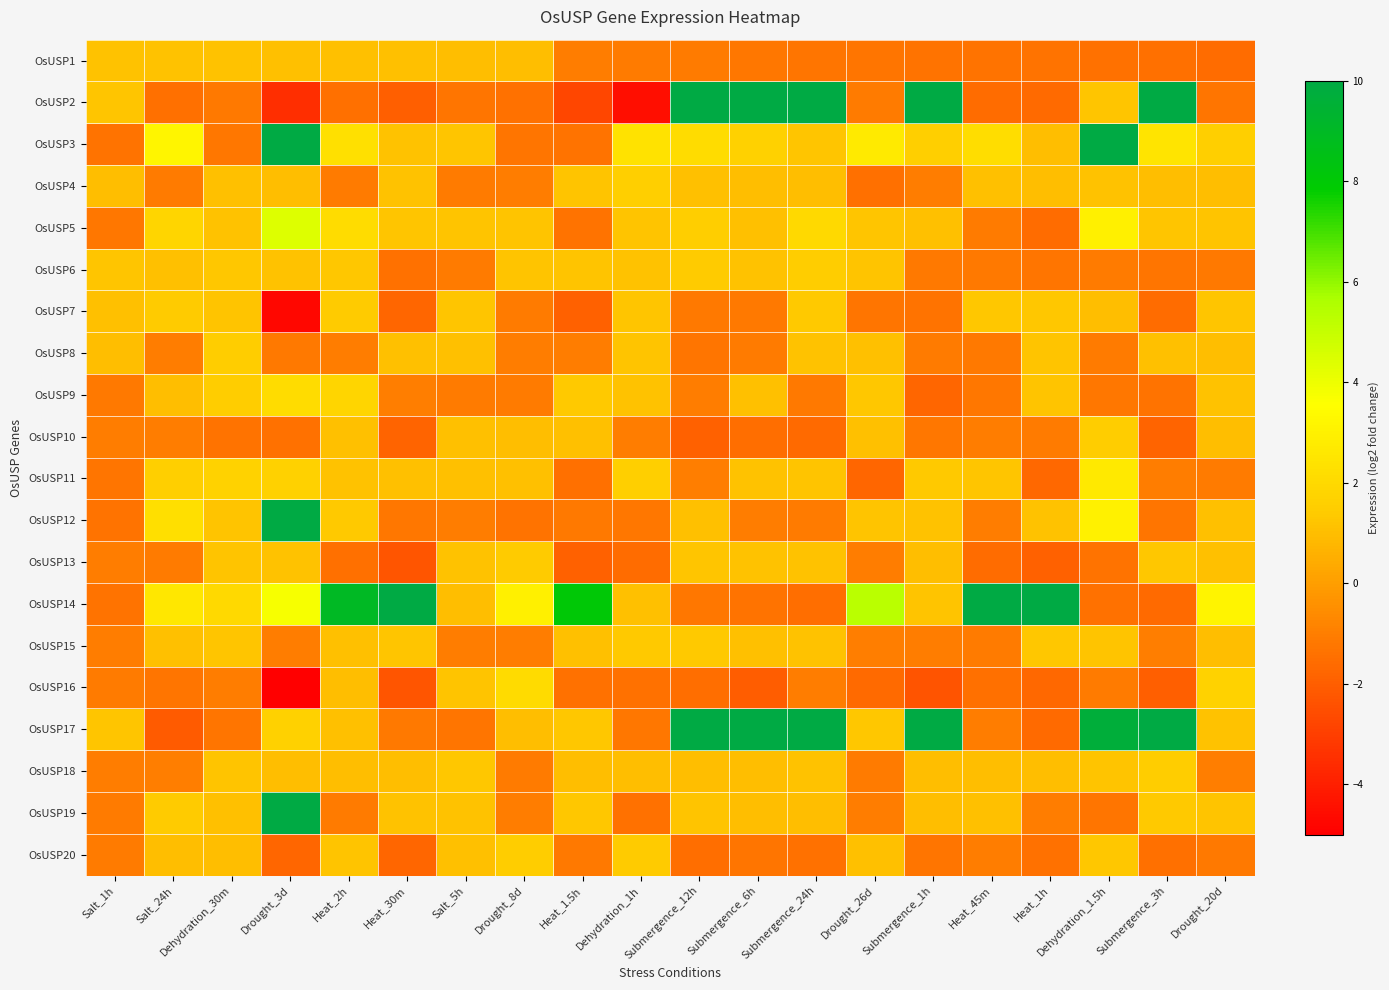

Reading left to right, what are all the values shown in this chart?

OsUSP1: Salt_1h=1.2	Salt_24h=1.1	Dehydration_30m=1.1	Drought_3d=1.1	Heat_2h=1.1	Heat_30m=1.1	Salt_5h=1.0	Drought_8d=1.0	Heat_1.5h=-1.1	Dehydration_1h=-1.1	Submergence_12h=-1.1	Submergence_6h=-1.2	Submergence_24h=-1.3	Drought_26d=-1.3	Submergence_1h=-1.3	Heat_45m=-1.3	Heat_1h=-1.4	Dehydration_1.5h=-1.4	Submergence_3h=-1.5	Drought_20d=-1.6
OsUSP2: Salt_1h=1.3	Salt_24h=-1.5	Dehydration_30m=-1.1	Drought_3d=-3.5	Heat_2h=-1.4	Heat_30m=-2.0	Salt_5h=-1.3	Drought_8d=-1.4	Heat_1.5h=-2.7	Dehydration_1h=-4.5	Submergence_12h=10.0	Submergence_6h=10.0	Submergence_24h=10.0	Drought_26d=-1.1	Submergence_1h=10.0	Heat_45m=-1.6	Heat_1h=-1.6	Dehydration_1.5h=1.3	Submergence_3h=10.0	Drought_20d=-1.3
OsUSP3: Salt_1h=-1.3	Salt_24h=3.1	Dehydration_30m=-1.2	Drought_3d=10.0	Heat_2h=2.3	Heat_30m=1.1	Salt_5h=1.2	Drought_8d=-1.3	Heat_1.5h=-1.3	Dehydration_1h=2.4	Submergence_12h=2.1	Submergence_6h=1.6	Submergence_24h=1.2	Drought_26d=2.7	Submergence_1h=1.6	Heat_45m=2.2	Heat_1h=1.0	Dehydration_1.5h=10.0	Submergence_3h=2.5	Drought_20d=1.6
OsUSP4: Salt_1h=1.0	Salt_24h=-1.1	Dehydration_30m=1.0	Drought_3d=1.0	Heat_2h=-1.1	Heat_30m=1.1	Salt_5h=-1.1	Drought_8d=-1.0	Heat_1.5h=1.2	Dehydration_1h=1.6	Submergence_12h=1.0	Submergence_6h=1.0	Submergence_24h=1.0	Drought_26d=-1.4	Submergence_1h=-1.0	Heat_45m=1.1	Heat_1h=1.0	Dehydration_1.5h=1.1	Submergence_3h=1.0	Drought_20d=1.0
OsUSP5: Salt_1h=-1.2	Salt_24h=1.8	Dehydration_30m=1.1	Drought_3d=4.4	Heat_2h=2.1	Heat_30m=1.2	Salt_5h=1.2	Drought_8d=1.2	Heat_1.5h=-1.3	Dehydration_1h=1.2	Submergence_12h=1.6	Submergence_6h=1.1	Submergence_24h=2.0	Drought_26d=1.3	Submergence_1h=1.0	Heat_45m=-1.1	Heat_1h=-1.6	Dehydration_1.5h=3.0	Submergence_3h=1.2	Drought_20d=1.2
OsUSP6: Salt_1h=1.2	Salt_24h=1.1	Dehydration_30m=1.3	Drought_3d=1.1	Heat_2h=1.3	Heat_30m=-1.4	Salt_5h=-1.1	Drought_8d=1.2	Heat_1.5h=1.2	Dehydration_1h=1.1	Submergence_12h=1.4	Submergence_6h=1.1	Submergence_24h=1.5	Drought_26d=1.2	Submergence_1h=-1.2	Heat_45m=-1.2	Heat_1h=-1.3	Dehydration_1.5h=-1.1	Submergence_3h=-1.3	Drought_20d=-1.2
OsUSP7: Salt_1h=1.0	Salt_24h=1.4	Dehydration_30m=1.2	Drought_3d=-4.8	Heat_2h=1.4	Heat_30m=-1.7	Salt_5h=1.2	Drought_8d=-1.1	Heat_1.5h=-2.0	Dehydration_1h=1.2	Submergence_12h=-1.2	Submergence_6h=-1.1	Submergence_24h=1.3	Drought_26d=-1.3	Submergence_1h=-1.4	Heat_45m=1.3	Heat_1h=1.3	Dehydration_1.5h=1.0	Submergence_3h=-1.6	Drought_20d=1.2
OsUSP8: Salt_1h=1.0	Salt_24h=-1.0	Dehydration_30m=1.5	Drought_3d=-1.2	Heat_2h=-1.1	Heat_30m=1.0	Salt_5h=1.1	Drought_8d=-1.1	Heat_1.5h=-1.0	Dehydration_1h=1.2	Submergence_12h=-1.3	Submergence_6h=-1.1	Submergence_24h=1.1	Drought_26d=1.1	Submergence_1h=-1.1	Heat_45m=-1.1	Heat_1h=1.2	Dehydration_1.5h=-1.1	Submergence_3h=1.1	Drought_20d=1.0
OsUSP9: Salt_1h=-1.2	Salt_24h=1.0	Dehydration_30m=1.5	Drought_3d=2.1	Heat_2h=1.8	Heat_30m=-1.0	Salt_5h=-1.1	Drought_8d=-1.1	Heat_1.5h=1.4	Dehydration_1h=1.1	Submergence_12h=-1.1	Submergence_6h=1.1	Submergence_24h=-1.2	Drought_26d=1.3	Submergence_1h=-1.7	Heat_45m=-1.2	Heat_1h=1.2	Dehydration_1.5h=-1.2	Submergence_3h=-1.3	Drought_20d=1.1
OsUSP10: Salt_1h=-1.0	Salt_24h=-1.1	Dehydration_30m=-1.4	Drought_3d=-1.4	Heat_2h=1.1	Heat_30m=-1.8	Salt_5h=1.1	Drought_8d=1.0	Heat_1.5h=1.1	Dehydration_1h=-1.1	Submergence_12h=-1.9	Submergence_6h=-1.5	Submergence_24h=-1.7	Drought_26d=1.1	Submergence_1h=-1.2	Heat_45m=-1.0	Heat_1h=-1.1	Dehydration_1.5h=1.5	Submergence_3h=-1.8	Drought_20d=1.0
OsUSP11: Salt_1h=-1.3	Salt_24h=1.6	Dehydration_30m=1.7	Drought_3d=1.7	Heat_2h=1.1	Heat_30m=1.1	Salt_5h=1.0	Drought_8d=1.1	Heat_1.5h=-1.5	Dehydration_1h=1.6	Submergence_12h=-1.0	Submergence_6h=1.1	Submergence_24h=1.2	Drought_26d=-1.8	Submergence_1h=1.3	Heat_45m=1.2	Heat_1h=-1.7	Dehydration_1.5h=2.6	Submergence_3h=-1.1	Drought_20d=-1.1
OsUSP12: Salt_1h=-1.3	Salt_24h=2.2	Dehydration_30m=1.2	Drought_3d=10.0	Heat_2h=1.3	Heat_30m=-1.2	Salt_5h=-1.0	Drought_8d=-1.3	Heat_1.5h=-1.1	Dehydration_1h=-1.2	Submergence_12h=1.0	Submergence_6h=-1.0	Submergence_24h=-1.1	Drought_26d=1.2	Submergence_1h=1.1	Heat_45m=-1.0	Heat_1h=1.1	Dehydration_1.5h=3.0	Submergence_3h=-1.3	Drought_20d=1.1
OsUSP13: Salt_1h=-1.0	Salt_24h=-1.1	Dehydration_30m=1.2	Drought_3d=1.1	Heat_2h=-1.5	Heat_30m=-2.3	Salt_5h=1.1	Drought_8d=1.4	Heat_1.5h=-1.9	Dehydration_1h=-1.5	Submergence_12h=1.3	Submergence_6h=1.1	Submergence_24h=1.1	Drought_26d=-1.0	Submergence_1h=1.0	Heat_45m=-1.6	Heat_1h=-1.9	Dehydration_1.5h=-1.3	Submergence_3h=1.3	Drought_20d=1.1
OsUSP14: Salt_1h=-1.3	Salt_24h=2.6	Dehydration_30m=2.0	Drought_3d=3.8	Heat_2h=9.0	Heat_30m=10.0	Salt_5h=1.0	Drought_8d=3.0	Heat_1.5h=8.0	Dehydration_1h=1.0	Submergence_12h=-1.2	Submergence_6h=-1.3	Submergence_24h=-1.5	Drought_26d=5.3	Submergence_1h=1.2	Heat_45m=10.0	Heat_1h=10.0	Dehydration_1.5h=-1.4	Submergence_3h=-1.6	Drought_20d=3.1
OsUSP15: Salt_1h=-1.0	Salt_24h=1.1	Dehydration_30m=1.3	Drought_3d=-1.0	Heat_2h=1.1	Heat_30m=1.2	Salt_5h=-1.0	Drought_8d=-1.0	Heat_1.5h=1.1	Dehydration_1h=1.4	Submergence_12h=1.4	Submergence_6h=1.1	Submergence_24h=1.1	Drought_26d=-1.0	Submergence_1h=-1.0	Heat_45m=-1.1	Heat_1h=1.3	Dehydration_1.5h=1.2	Submergence_3h=-1.0	Drought_20d=1.0
OsUSP16: Salt_1h=-1.1	Salt_24h=-1.3	Dehydration_30m=-1.0	Drought_3d=-5.0	Heat_2h=1.0	Heat_30m=-2.3	Salt_5h=1.2	Drought_8d=2.0	Heat_1.5h=-1.4	Dehydration_1h=-1.4	Submergence_12h=-1.5	Submergence_6h=-2.0	Submergence_24h=-1.1	Drought_26d=-1.6	Submergence_1h=-2.4	Heat_45m=-1.4	Heat_1h=-1.7	Dehydration_1.5h=-1.1	Submergence_3h=-2.0	Drought_20d=1.7
OsUSP17: Salt_1h=1.2	Salt_24h=-2.1	Dehydration_30m=-1.3	Drought_3d=1.6	Heat_2h=1.1	Heat_30m=-1.2	Salt_5h=-1.3	Drought_8d=1.0	Heat_1.5h=1.3	Dehydration_1h=-1.2	Submergence_12h=10.0	Submergence_6h=10.0	Submergence_24h=10.0	Drought_26d=1.3	Submergence_1h=10.0	Heat_45m=-1.0	Heat_1h=-1.6	Dehydration_1.5h=9.7	Submergence_3h=10.0	Drought_20d=1.1
OsUSP18: Salt_1h=-1.0	Salt_24h=-1.0	Dehydration_30m=1.2	Drought_3d=1.0	Heat_2h=1.0	Heat_30m=1.0	Salt_5h=1.3	Drought_8d=-1.1	Heat_1.5h=1.0	Dehydration_1h=1.0	Submergence_12h=1.0	Submergence_6h=1.0	Submergence_24h=1.1	Drought_26d=-1.1	Submergence_1h=1.0	Heat_45m=1.0	Heat_1h=1.0	Dehydration_1.5h=1.2	Submergence_3h=1.5	Drought_20d=-1.0
OsUSP19: Salt_1h=-1.1	Salt_24h=1.4	Dehydration_30m=1.1	Drought_3d=10.0	Heat_2h=-1.1	Heat_30m=1.1	Salt_5h=1.1	Drought_8d=-1.0	Heat_1.5h=1.3	Dehydration_1h=-1.4	Submergence_12h=1.2	Submergence_6h=1.0	Submergence_24h=1.0	Drought_26d=-1.1	Submergence_1h=1.0	Heat_45m=1.0	Heat_1h=-1.1	Dehydration_1.5h=-1.3	Submergence_3h=1.4	Drought_20d=1.2
OsUSP20: Salt_1h=-1.1	Salt_24h=1.0	Dehydration_30m=1.0	Drought_3d=-1.8	Heat_2h=1.2	Heat_30m=-1.7	Salt_5h=1.0	Drought_8d=1.4	Heat_1.5h=-1.2	Dehydration_1h=1.4	Submergence_12h=-1.5	Submergence_6h=-1.3	Submergence_24h=-1.4	Drought_26d=1.1	Submergence_1h=-1.3	Heat_45m=-1.0	Heat_1h=-1.4	Dehydration_1.5h=1.3	Submergence_3h=-1.5	Drought_20d=-1.1